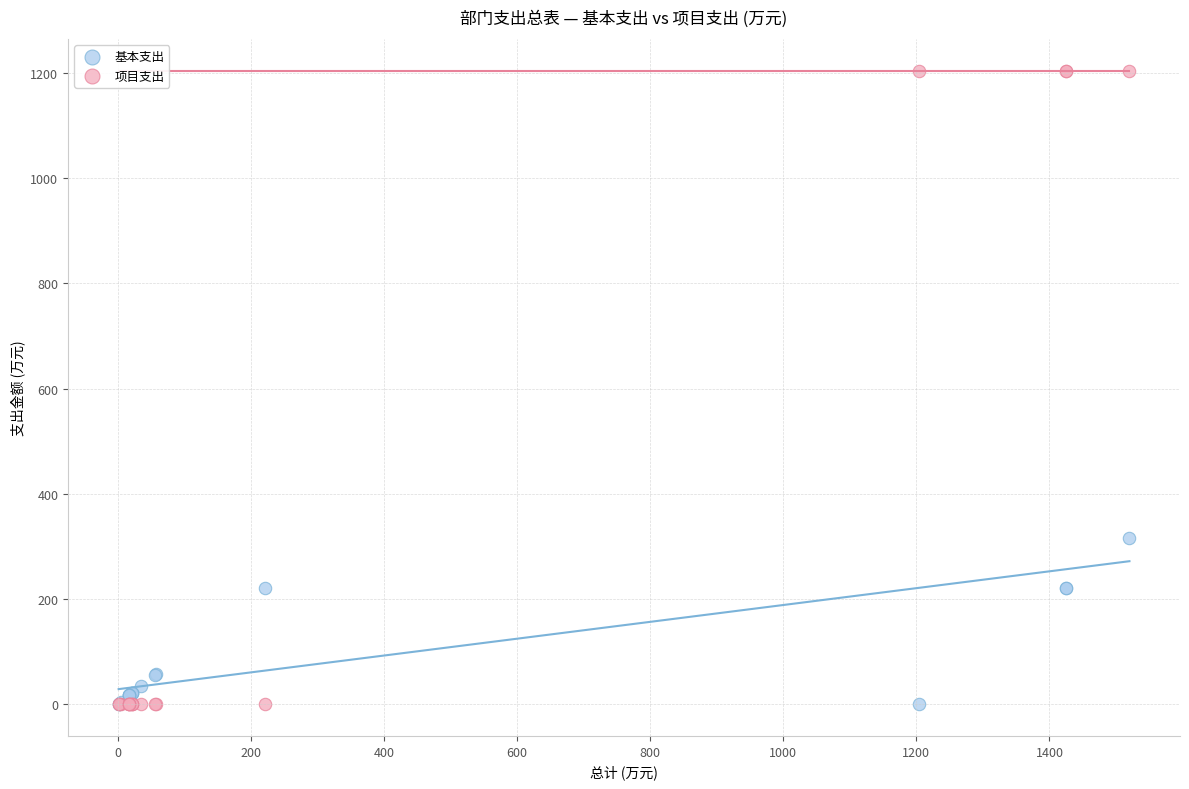

Which series has the largest Y range (max minus min)?

项目支出